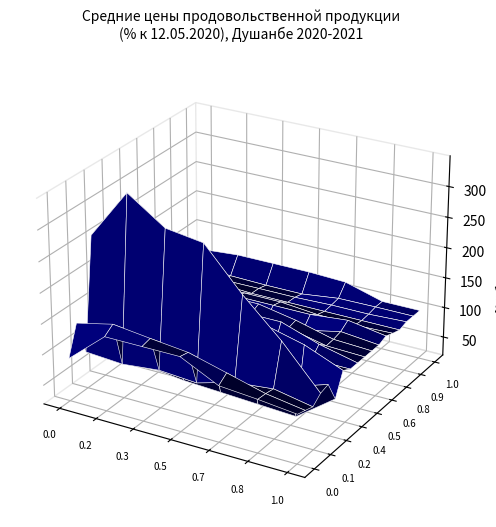

At how many categories does at least one series exceed 298?

2